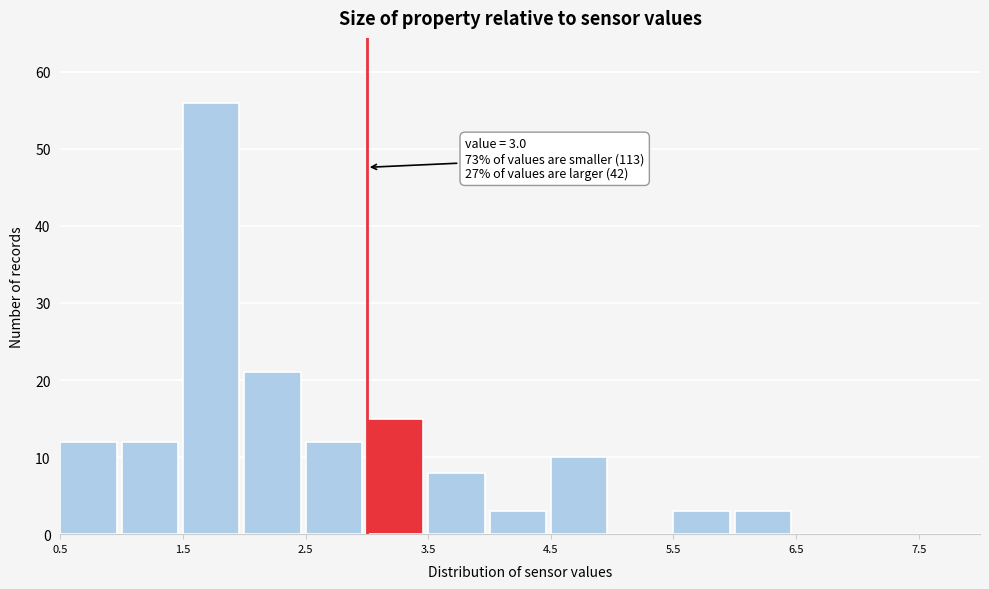

Over which range of the x-axis is the bar tallest?

1.5 to 2.0